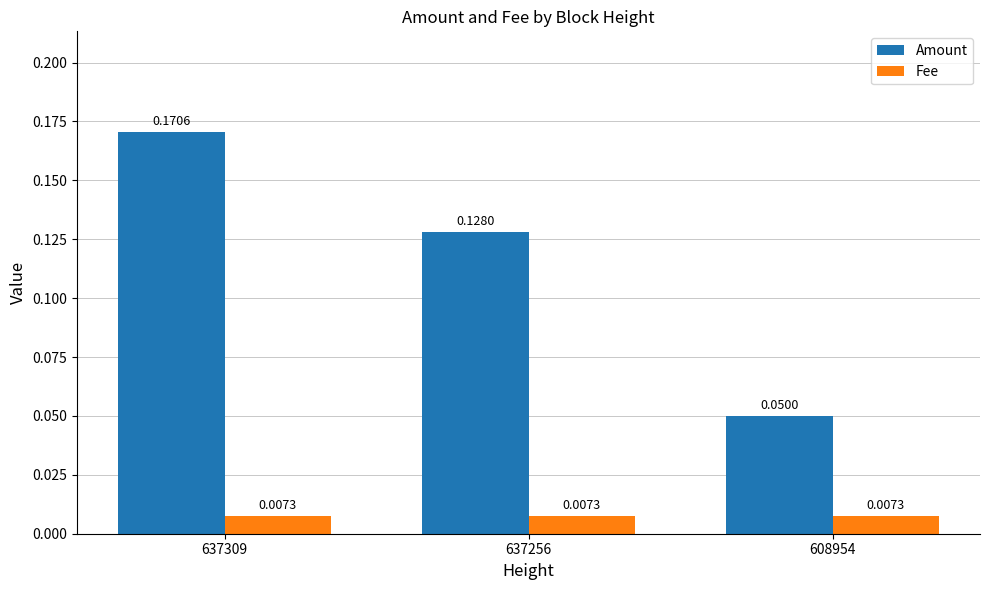

List the series in order of their peak value, lowest first.

Fee, Amount